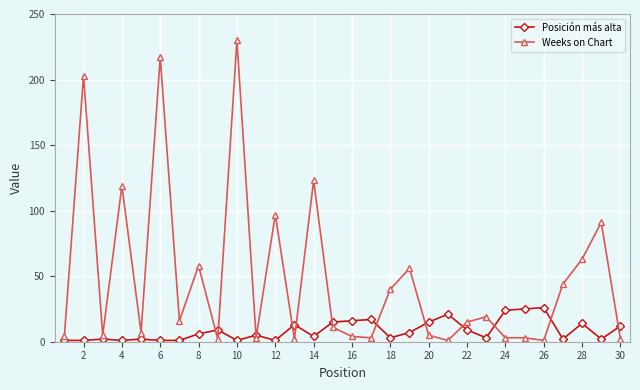

True or false: Posición más alta has more than 2 interior local peaks.

True